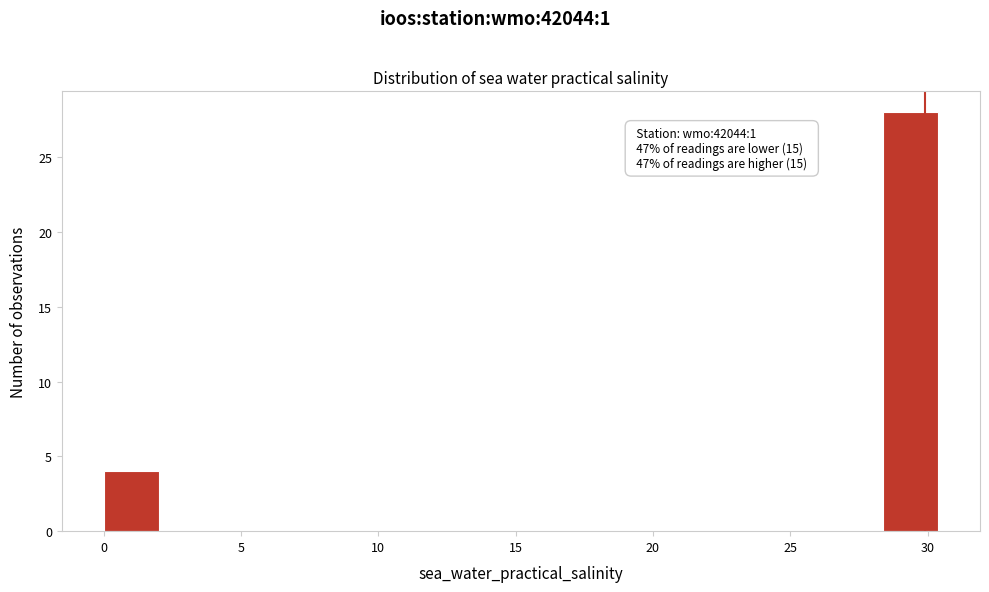

Over which range of the x-axis is the bar tallest?

28.5 to 30.5